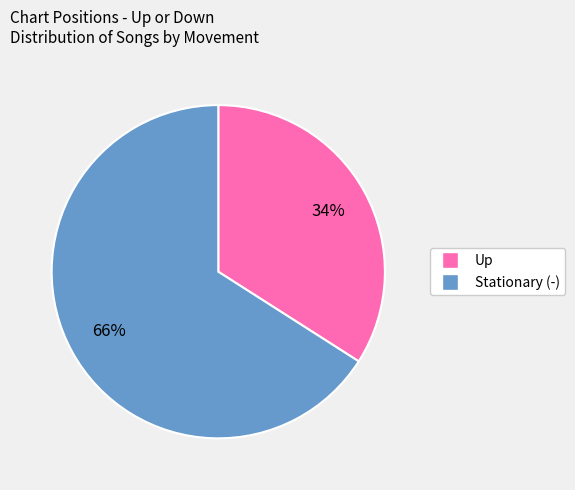

Is there a majority slice in this chart?

Yes